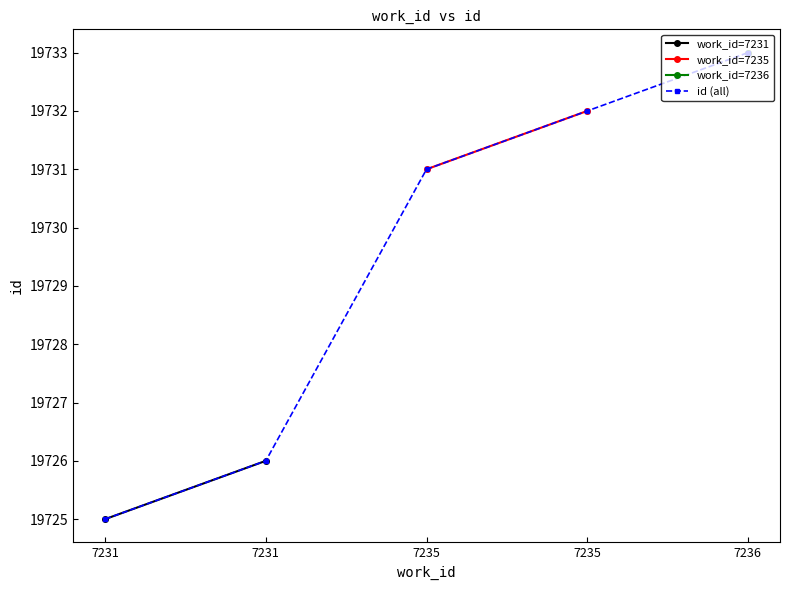

Is this an area chart (filled region under the line)?

No